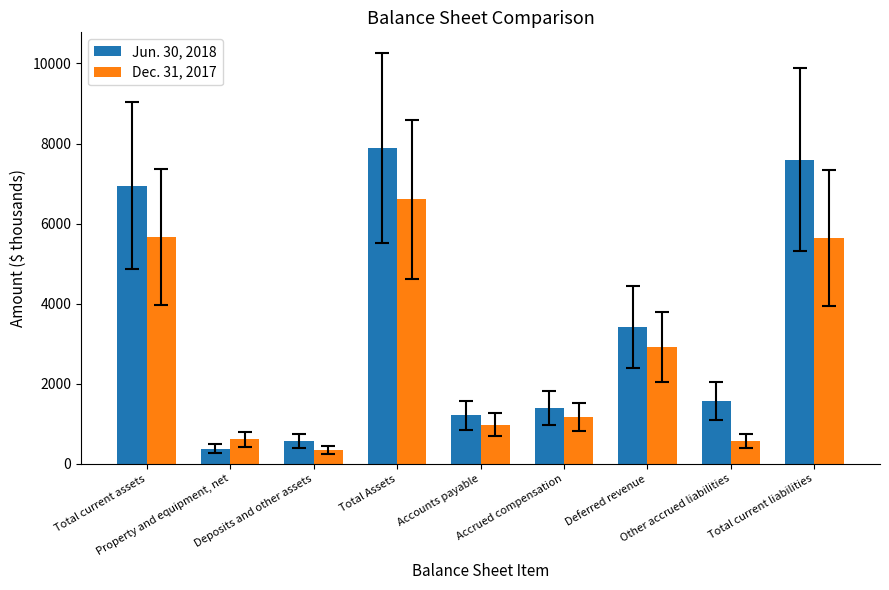

At which label does Jun. 30, 2018 reach its minimum?

Property and equipment, net